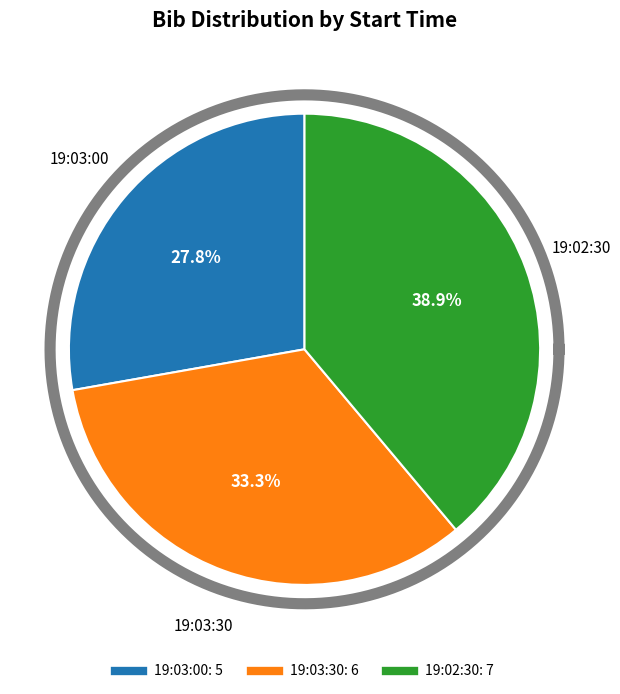

Count the number of slices in the pie.

3